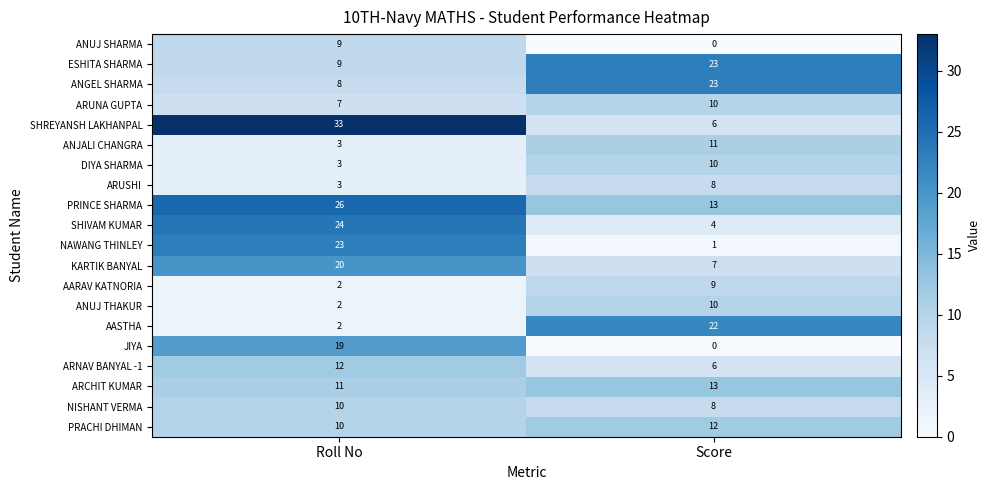

What is the approximate value of ARNAV BANYAL -1 at Score?

6